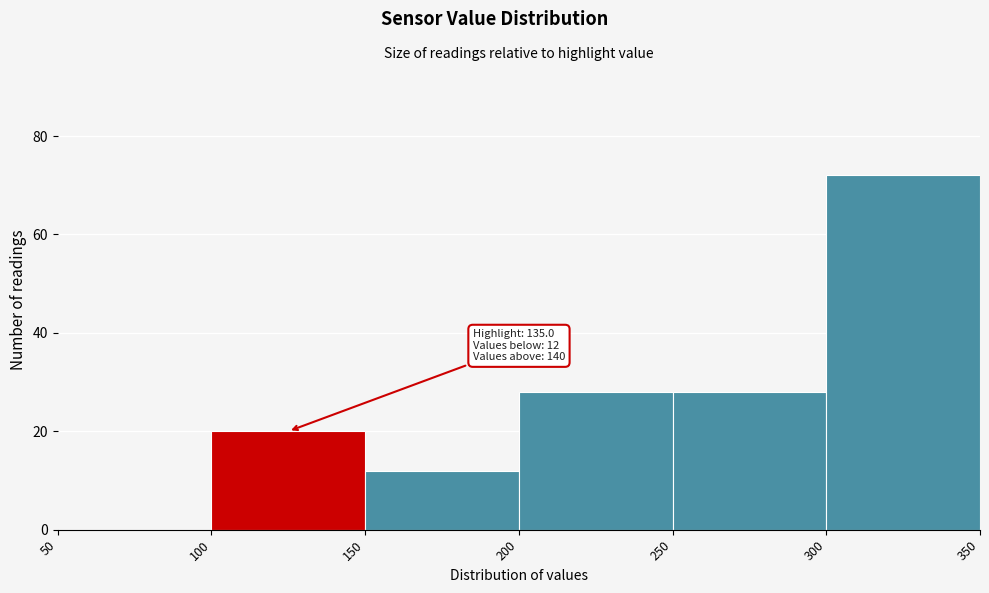

Over which range of the x-axis is the bar tallest?

300 to 350